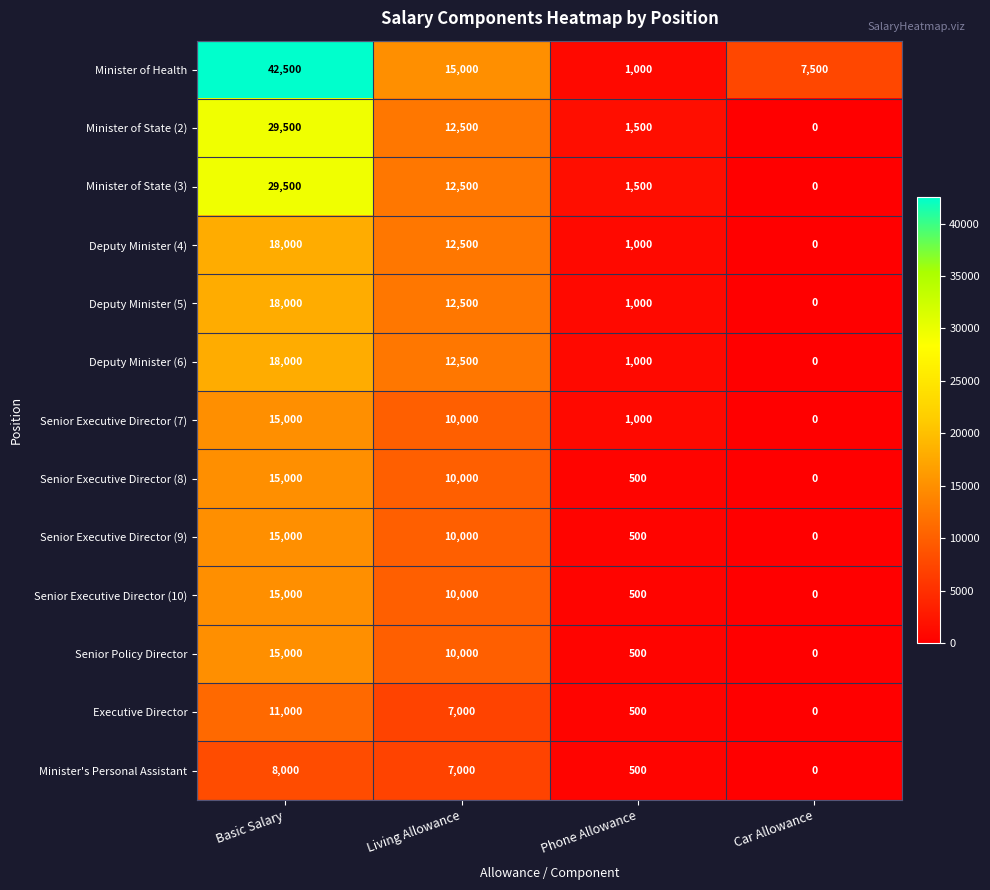

Which category has the highest value in the Senior Executive Director (7) series?

Basic Salary